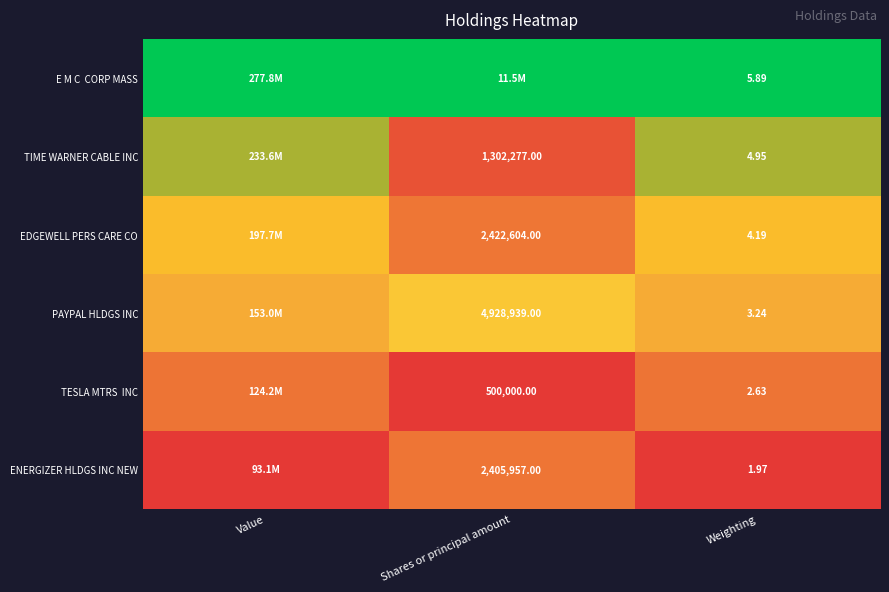

Is the value of EDGEWELL PERS CARE CO at Shares or principal amount greater than the value of PAYPAL HLDGS INC at Weighting?

Yes